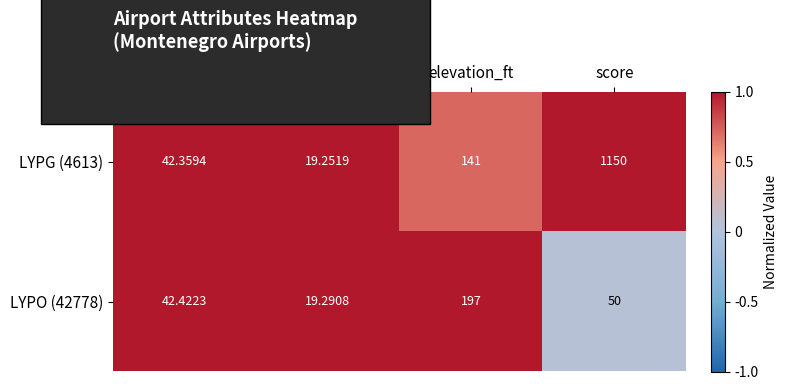

At which category is the sum across all series the highest?

score